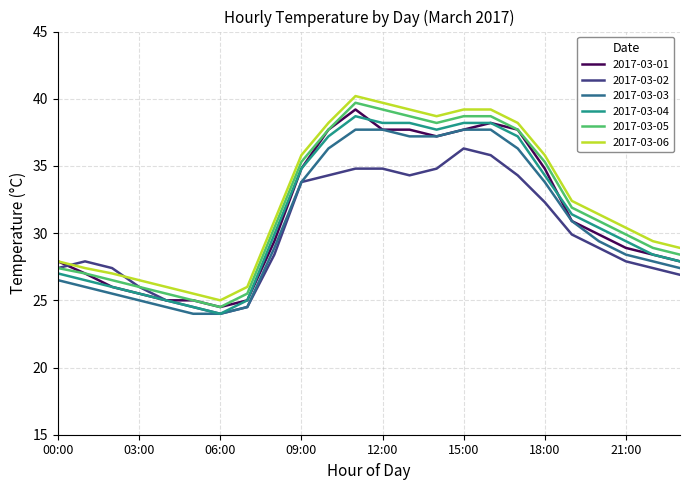

True or false: 2017-03-04 and 2017-03-06 intersect in this chart.

False